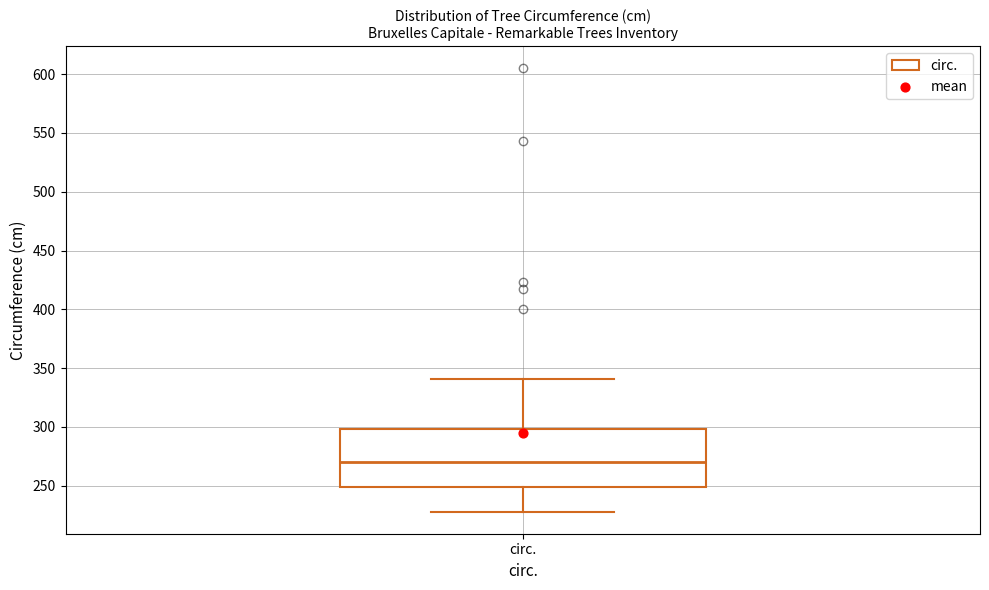

Transcribe this box plot: give where the median line is, the range the box spans, and where the two whiskers end, as read against the y-axis. The values are not printed on the chart, so give them approximately, as read against the axis.

median 270, box 250 to 300, whiskers 230 to 340